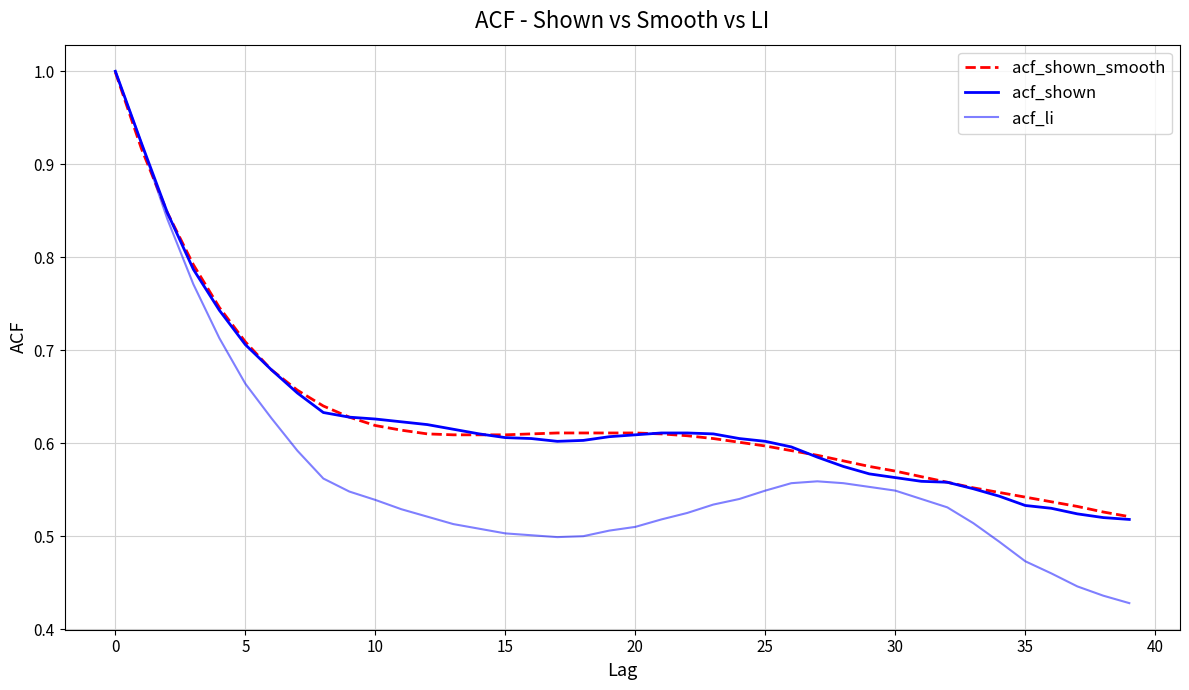

Which series has the widest spread of values?

acf_li